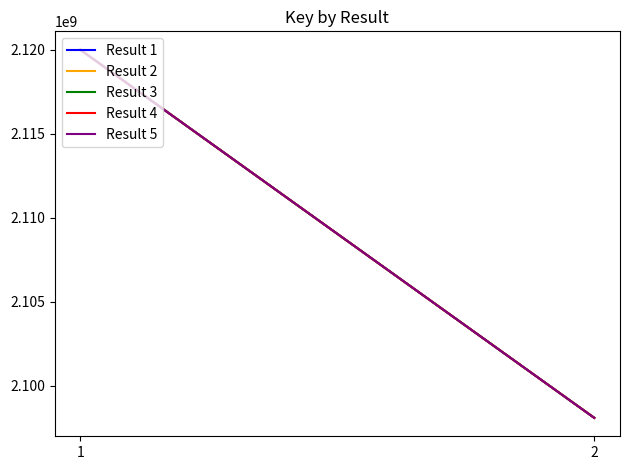

Between 2 and 1, which is larger?

1